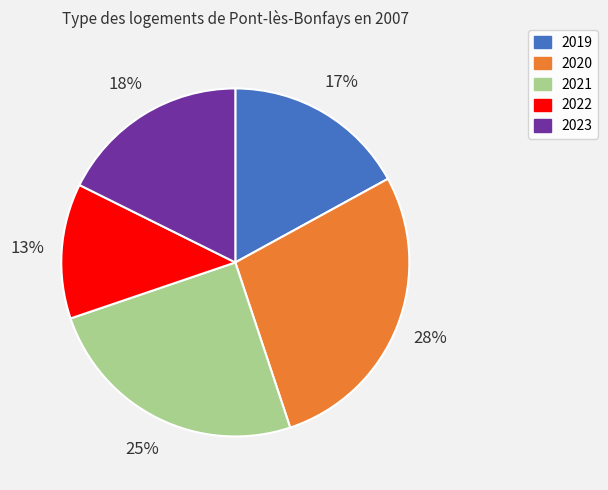

Approximately how many times larger is the value at 2022 compared to 2023?

0.7